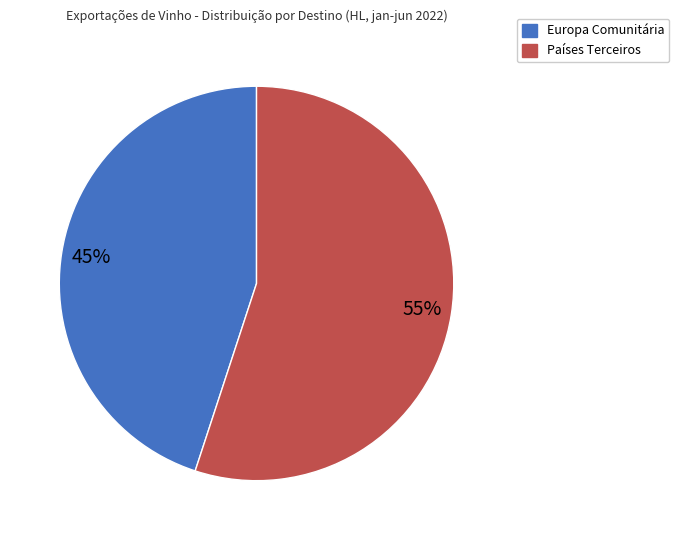

How many slices are in this pie chart?

2